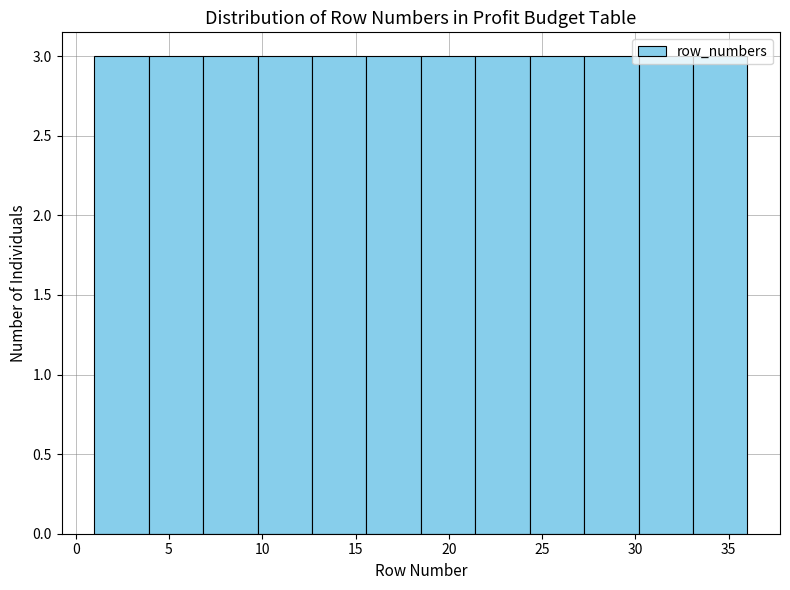

Reading left to right, list every bar in this chart as the range it spans on the x-axis followed by its height. Neither the bar edges nor the heights are printed on the chart, so give them approximately, as read against the axes.

1.0 to 4.0: 3
4.0 to 7.0: 3
7.0 to 10.0: 3
10.0 to 12.5: 3
12.5 to 15.5: 3
15.5 to 18.5: 3
18.5 to 21.5: 3
21.5 to 24.5: 3
24.5 to 27.5: 3
27.5 to 30.0: 3
30.0 to 33.0: 3
33.0 to 36.0: 3